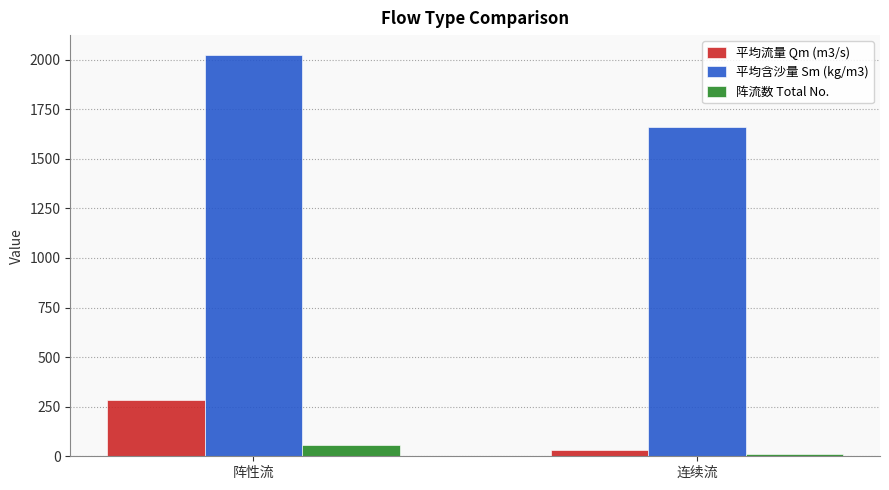

Count the 阵流数 Total No. values in the range 13 to 57.

2